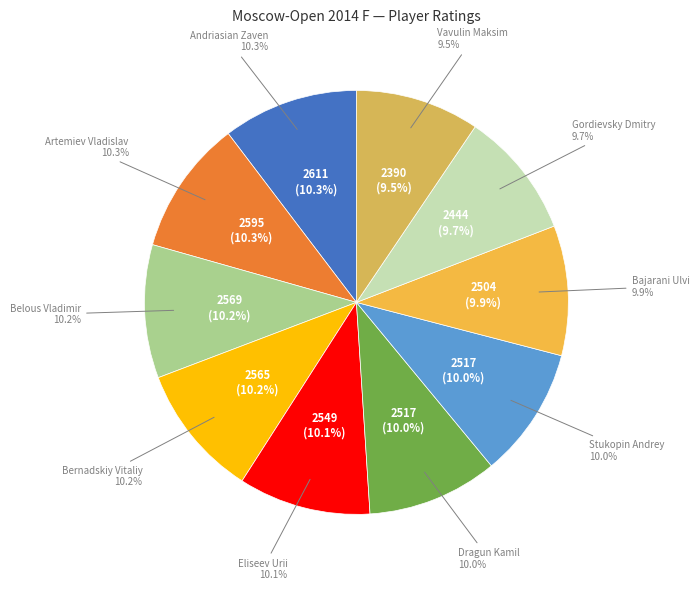

Which slice is the smallest?

Vavulin Maksim